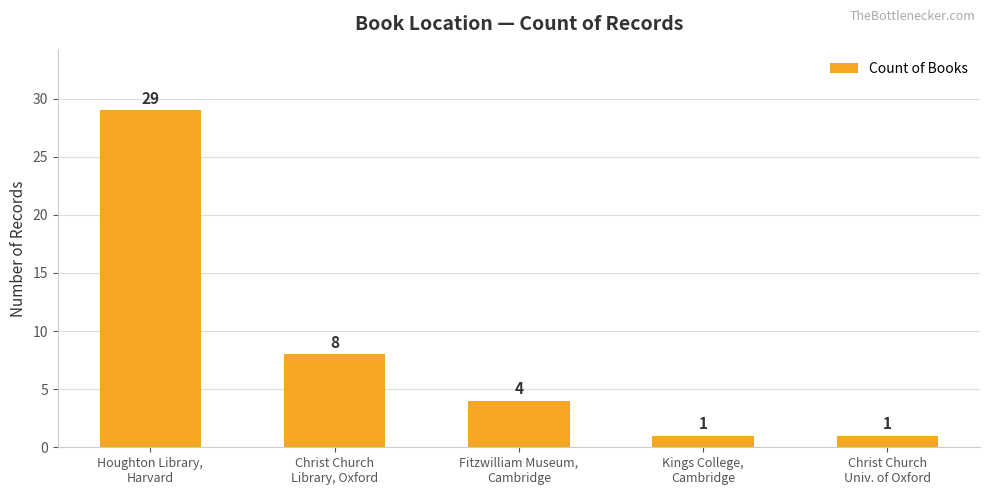

What is the maximum value shown in the chart?

29